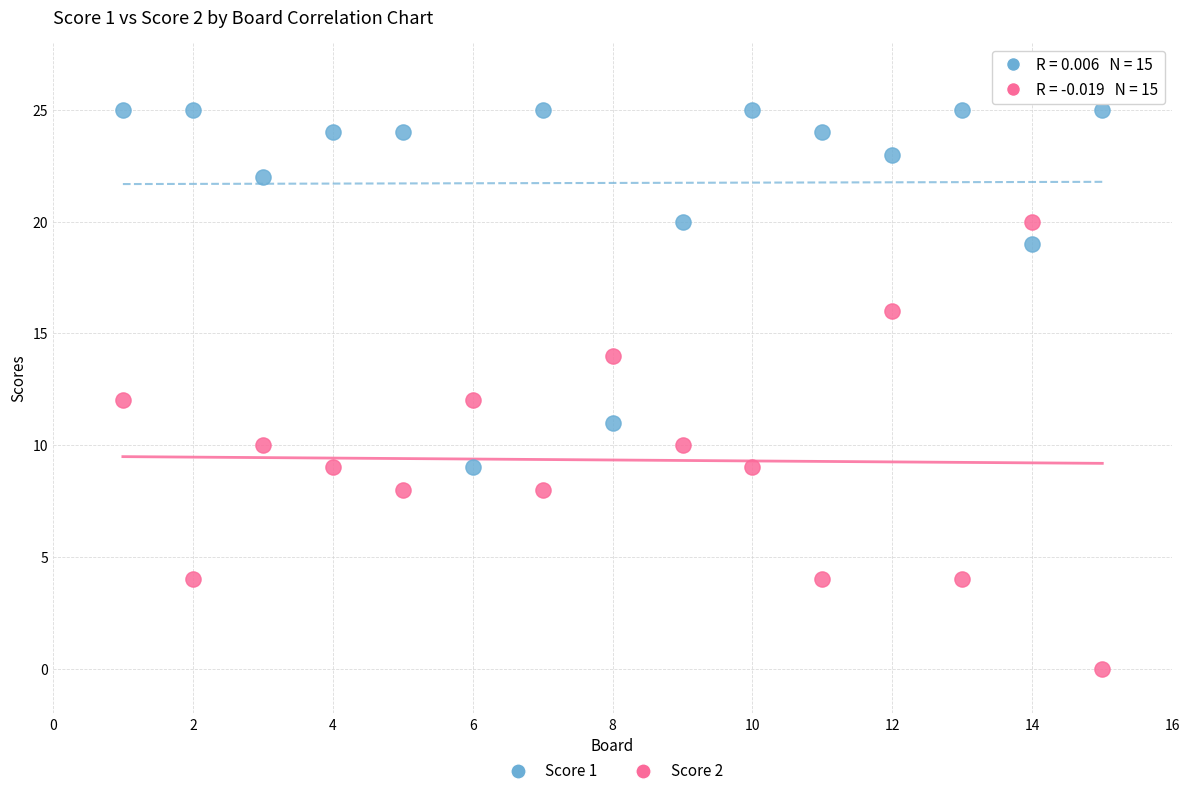

What are all the series names shown in the legend?

Score 1, Score 2